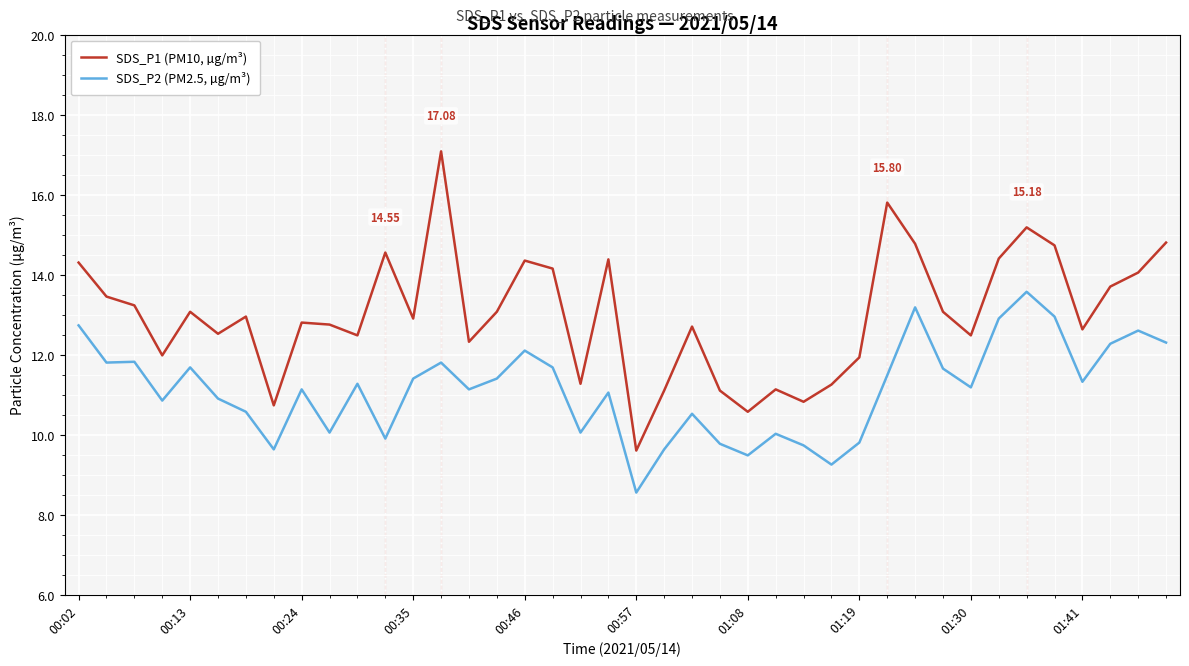

Which series has the largest range (max minus min)?

SDS_P1 (PM10, µg/m³)